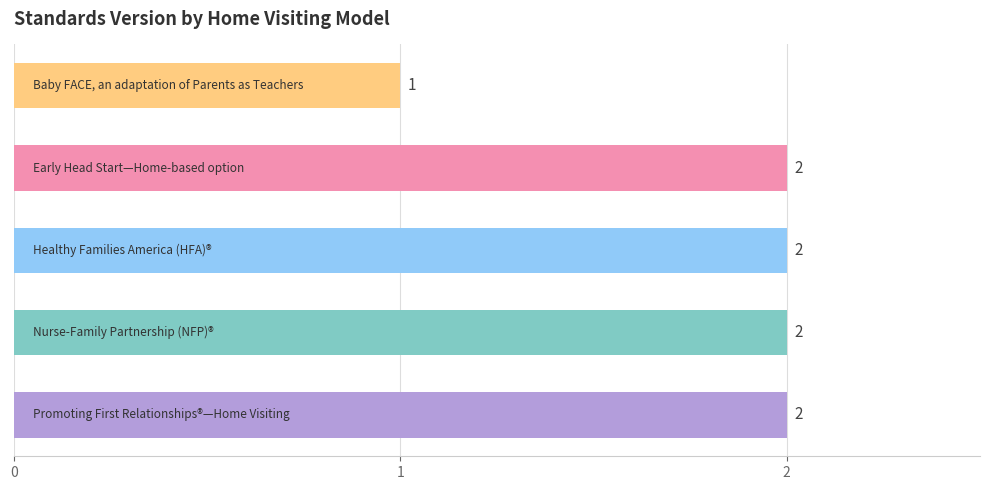

What is the sum of all values?

9